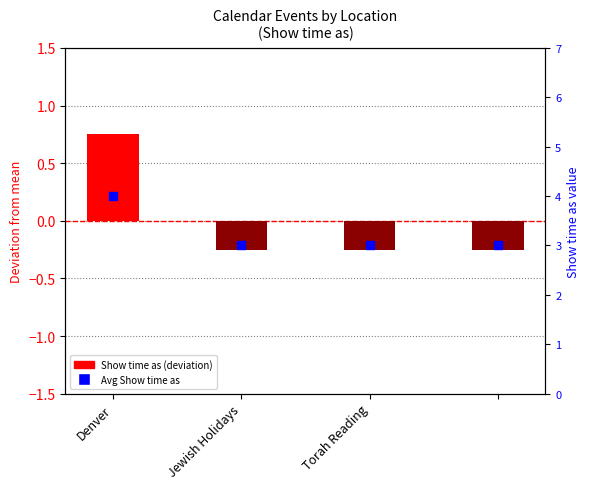

Which series contains the lowest Y value?

Show time as (deviation)